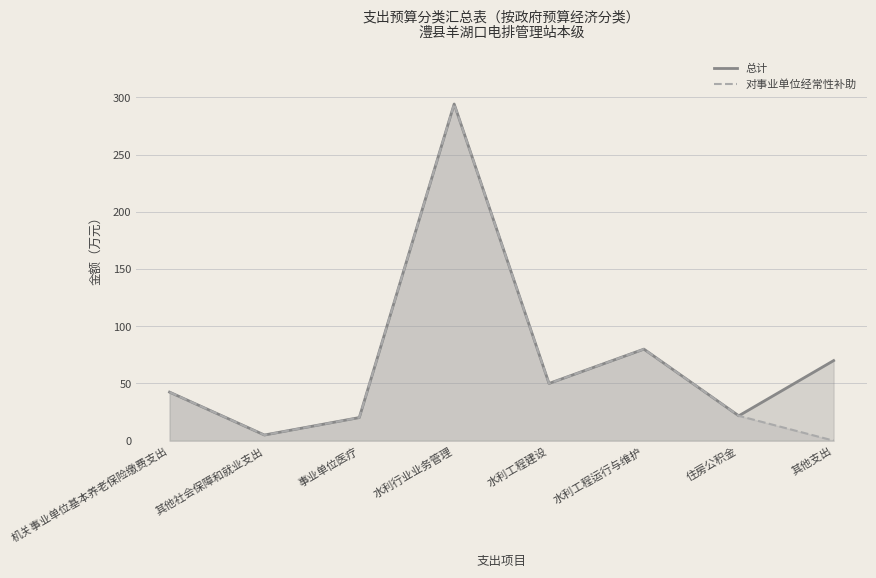

Reading right to left, what are all the values shown in this chart?

总计: 其他支出=70.0	住房公积金=21.7	水利工程运行与维护=80.0	水利工程建设=50.0	水利行业业务管理=294.3	事业单位医疗=20.2	其他社会保障和就业支出=4.9	机关事业单位基本养老保险缴费支出=42.4
对事业单位经常性补助: 其他支出=0.0	住房公积金=21.7	水利工程运行与维护=80.0	水利工程建设=50.0	水利行业业务管理=294.3	事业单位医疗=20.2	其他社会保障和就业支出=4.9	机关事业单位基本养老保险缴费支出=42.4